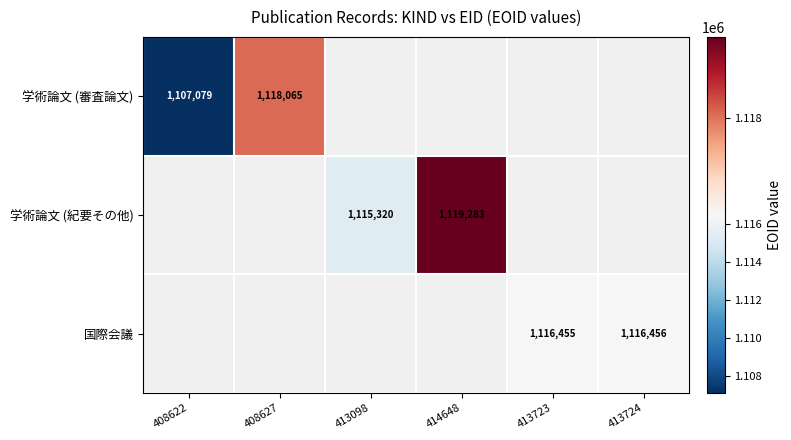

Is it true that 学術論文 (紀要その他) equals 1119283 at 414648?

True